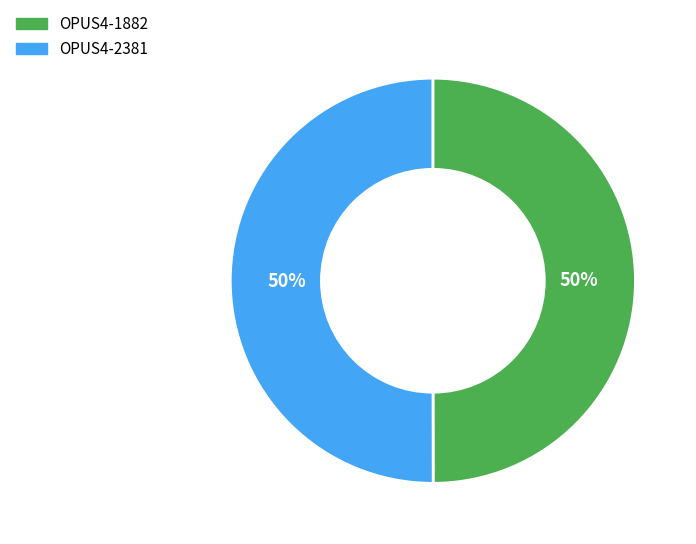

To the nearest percent, what is the combined percentage of OPUS4-1882 and OPUS4-2381?

100%